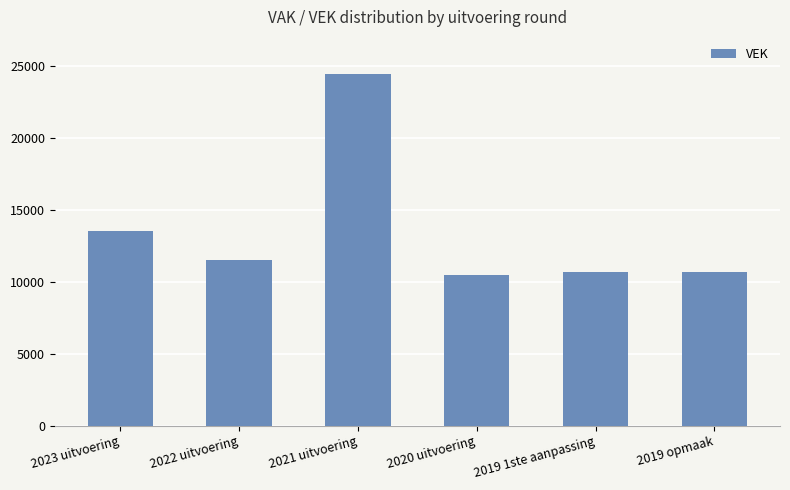

What is the greatest value displayed?

24428